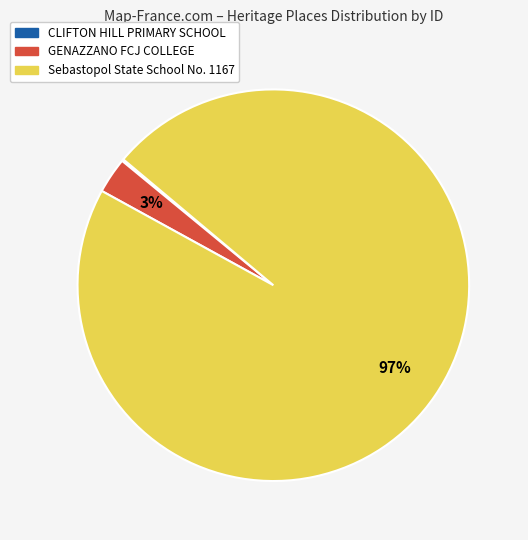

Which category has the biggest portion of the pie?

Sebastopol State School No. 1167